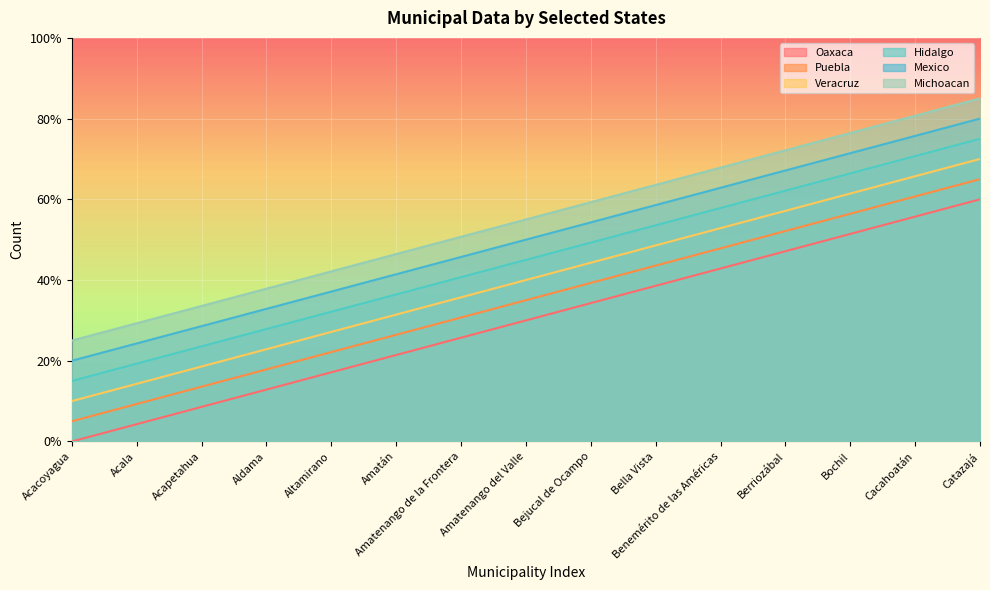

What is the difference between the Puebla values at Acapetahua and Amatenango de la Frontera?

17.1